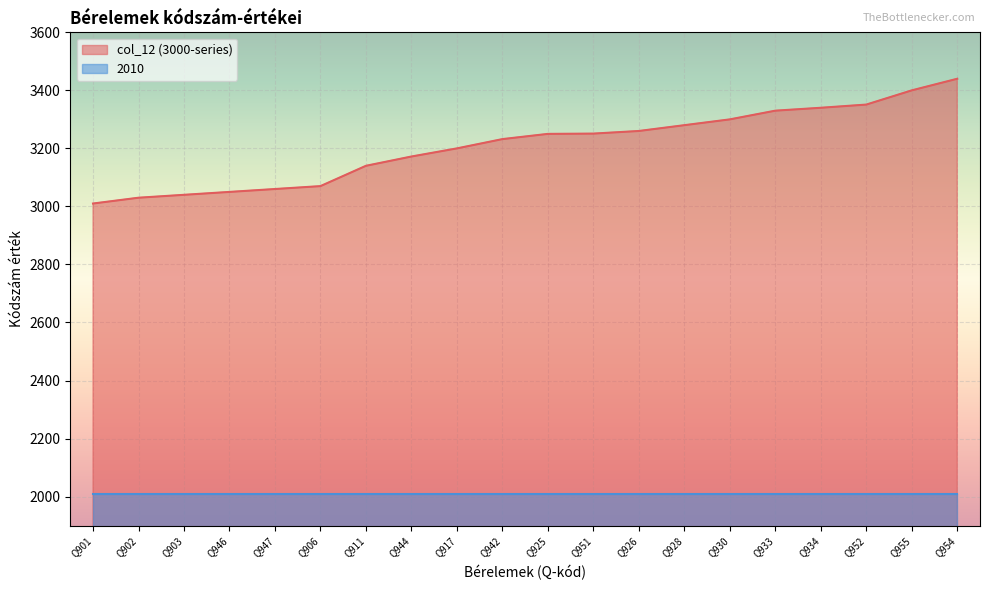

List the labels in order of value, largest first.

Q954, Q955, Q952, Q934, Q933, Q930, Q928, Q926, Q951, Q925, Q942, Q917, Q944, Q911, Q906, Q947, Q946, Q903, Q902, Q901